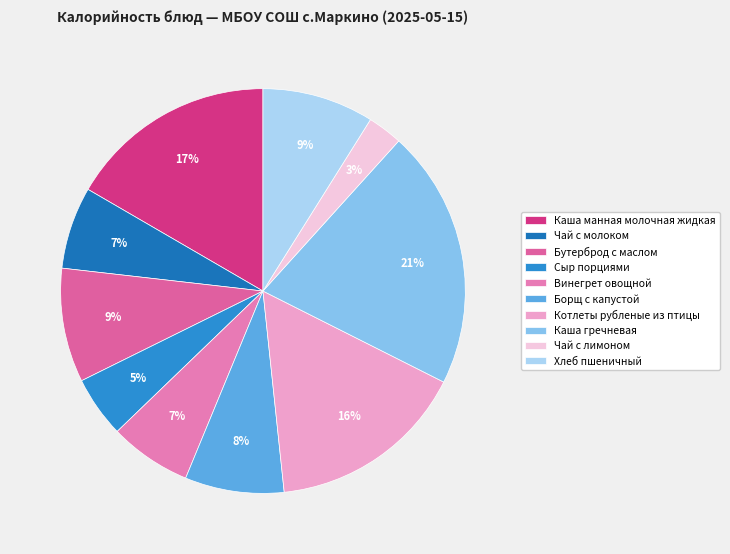

To the nearest percent, what is the average slice percentage?

10%